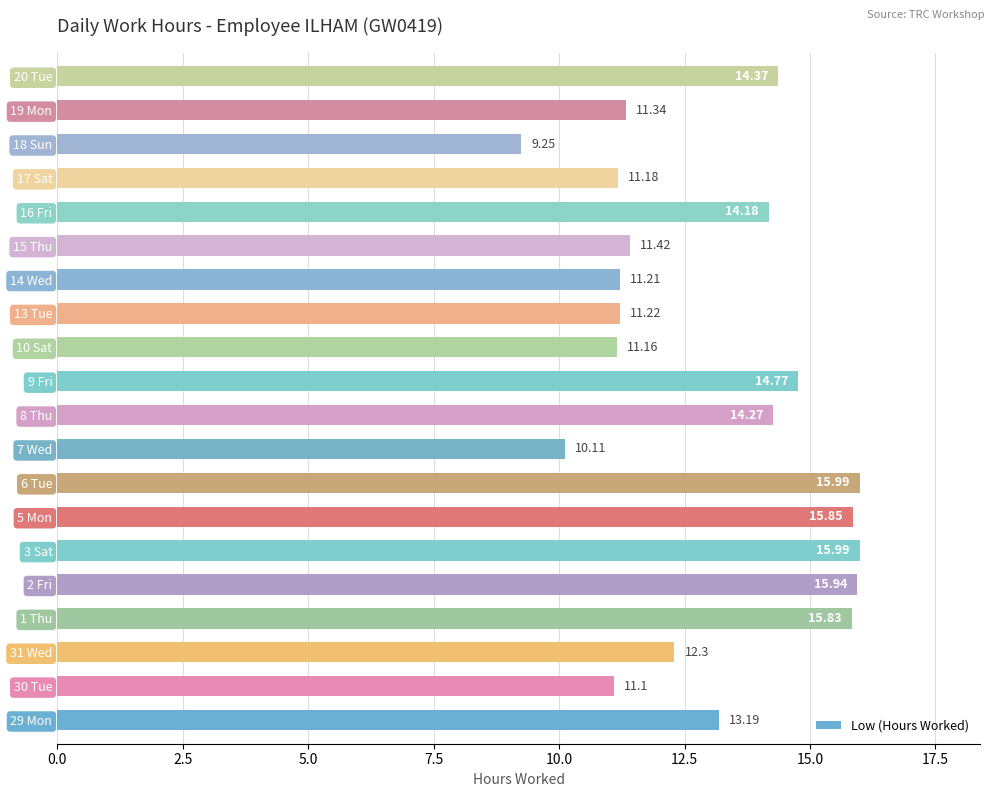

What is the change in value from 1 Thu to 15 Thu?

-4.4